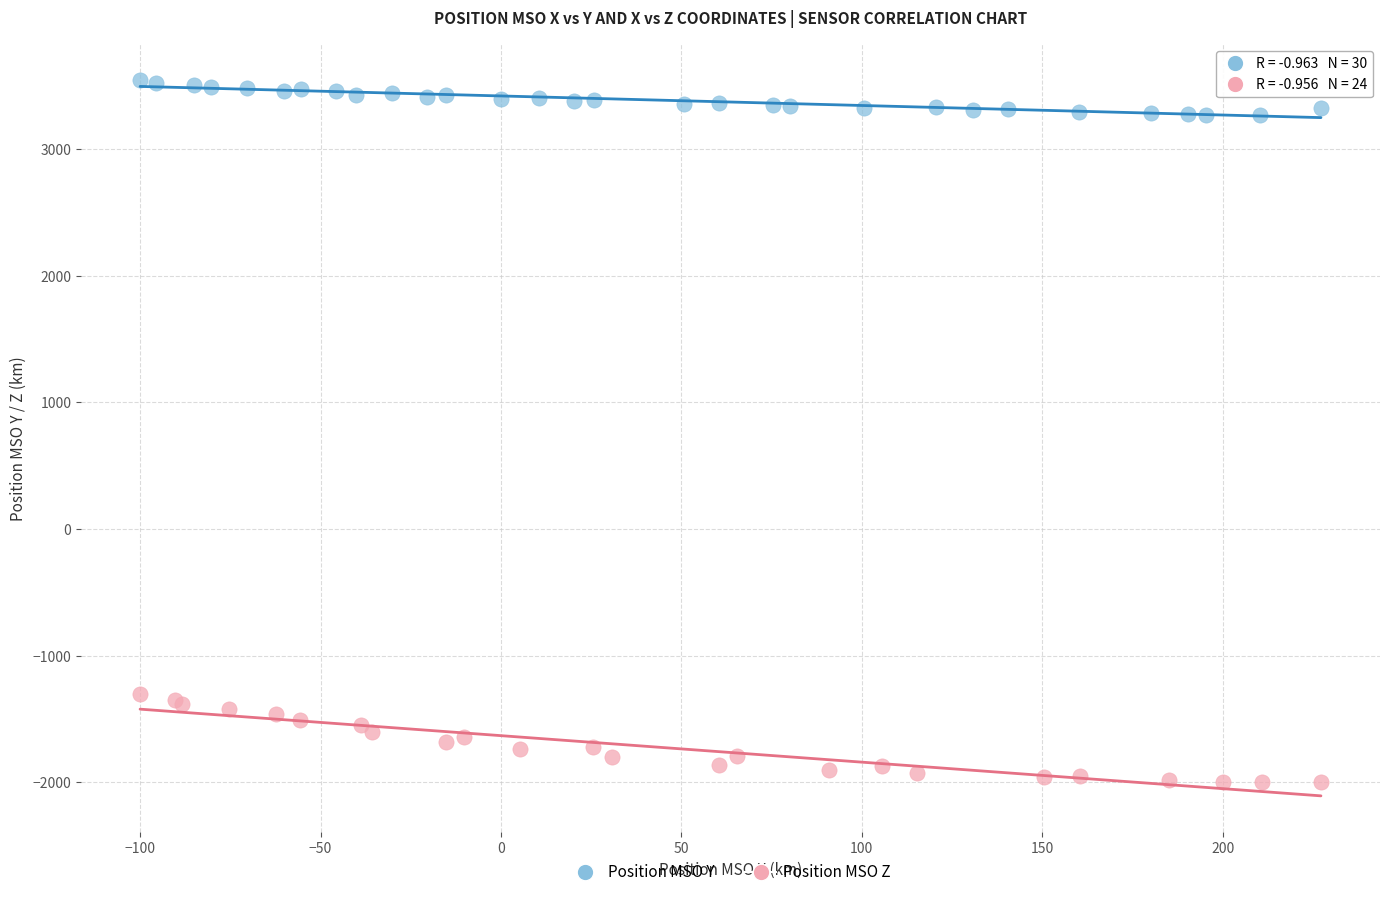

Which series has the largest Y range (max minus min)?

Position MSO Z